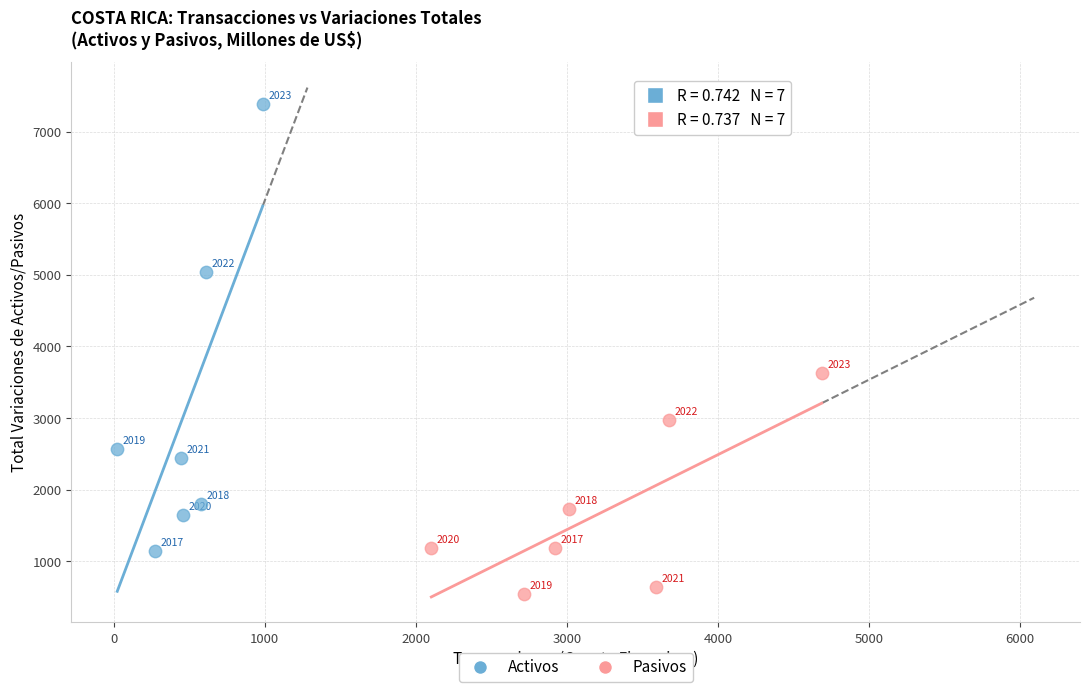

Which series reaches the maximum Y coordinate?

Activos